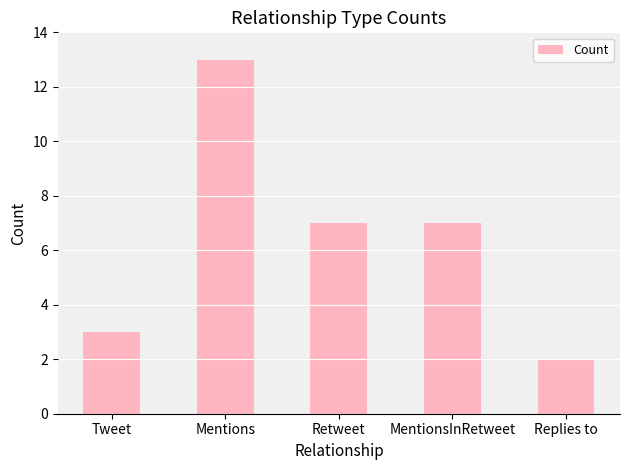

What position from the right is Retweet?

3